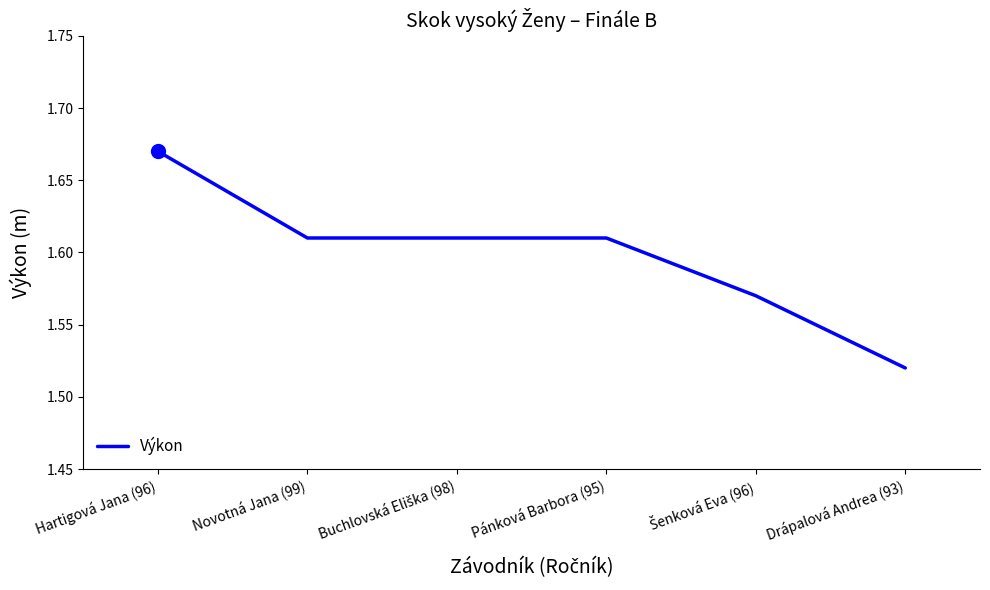

Which category has the highest value across all series?

Hartigová Jana (96)